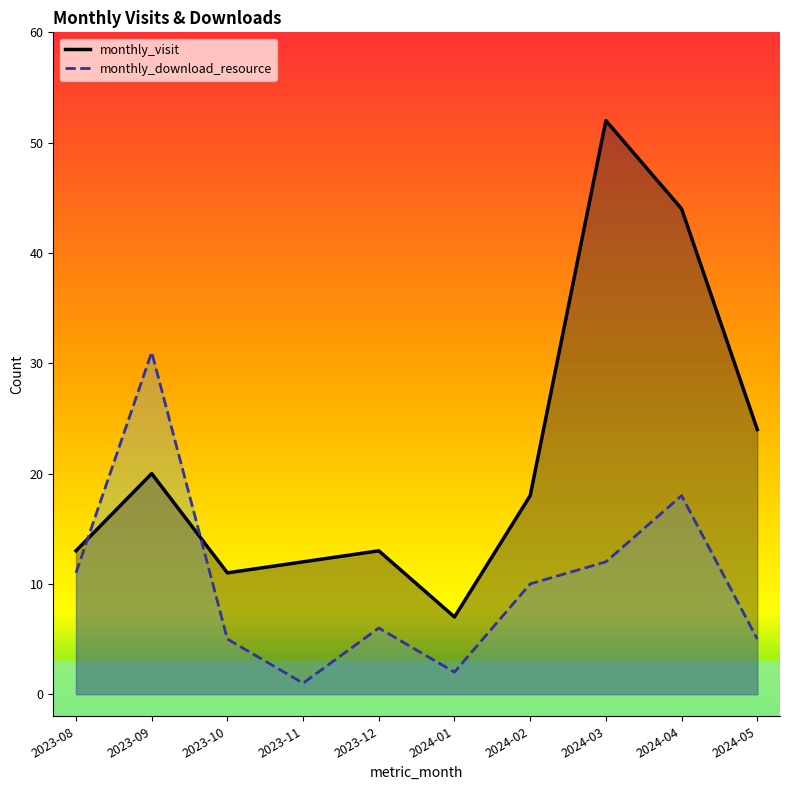

The value of monthly_download_resource at 2024-05 is 5. True or false?

True